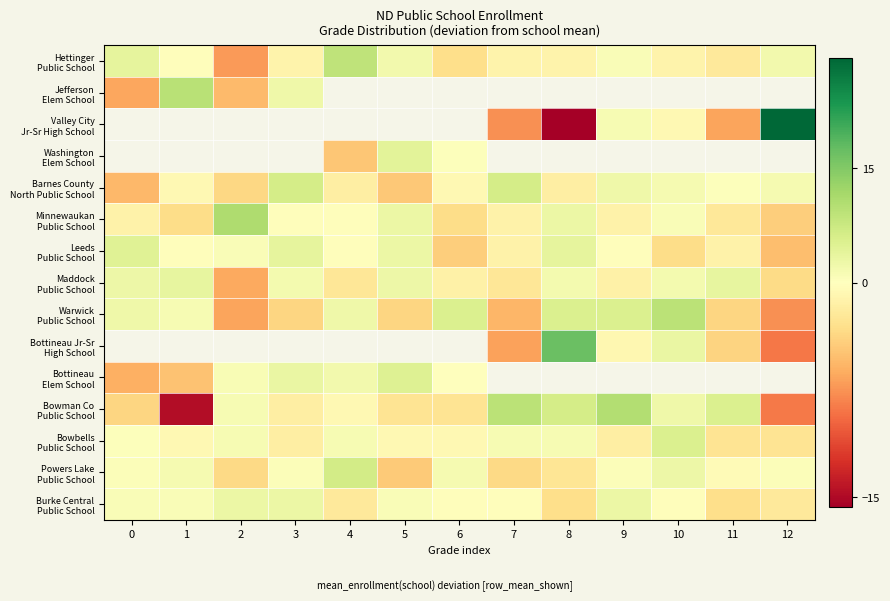

At how many categories does at least one series exceed 26?

1